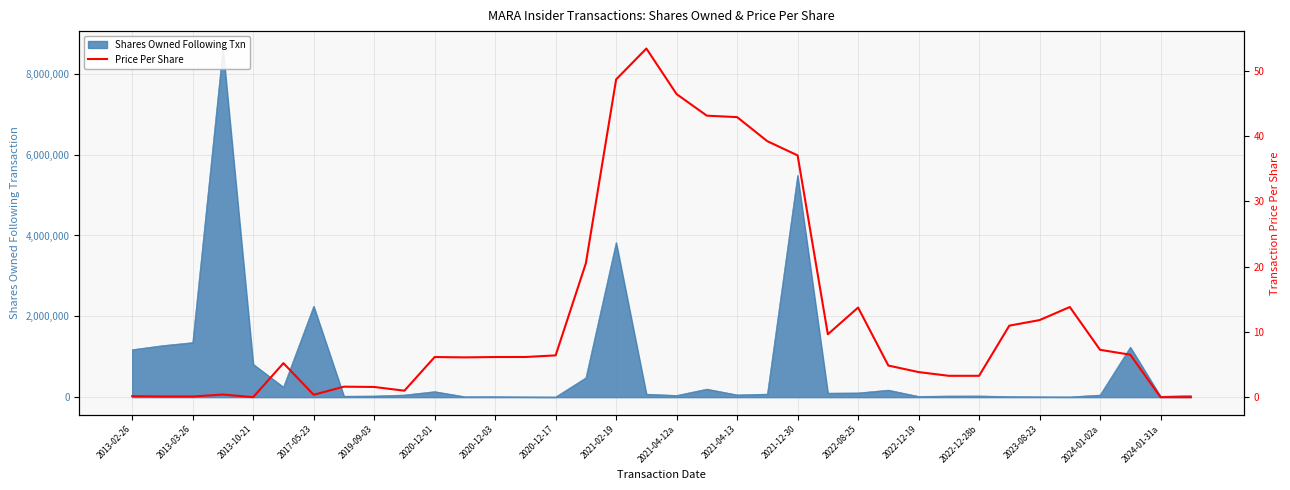

True or false: the data has more than 1 interior local peaks.

True